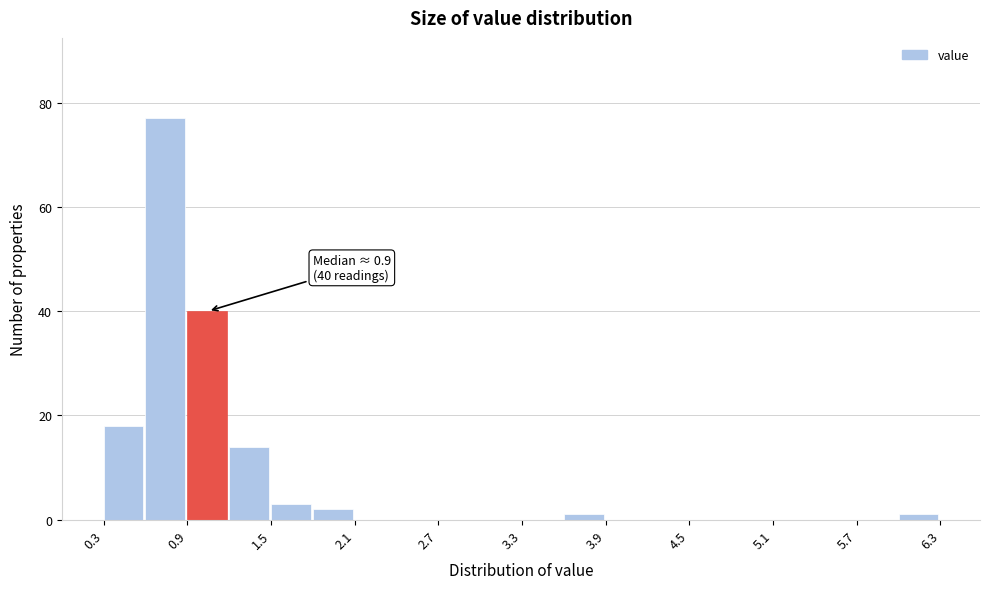

Read against the x-axis, roughly where is the centre of the tallest bar?

0.7